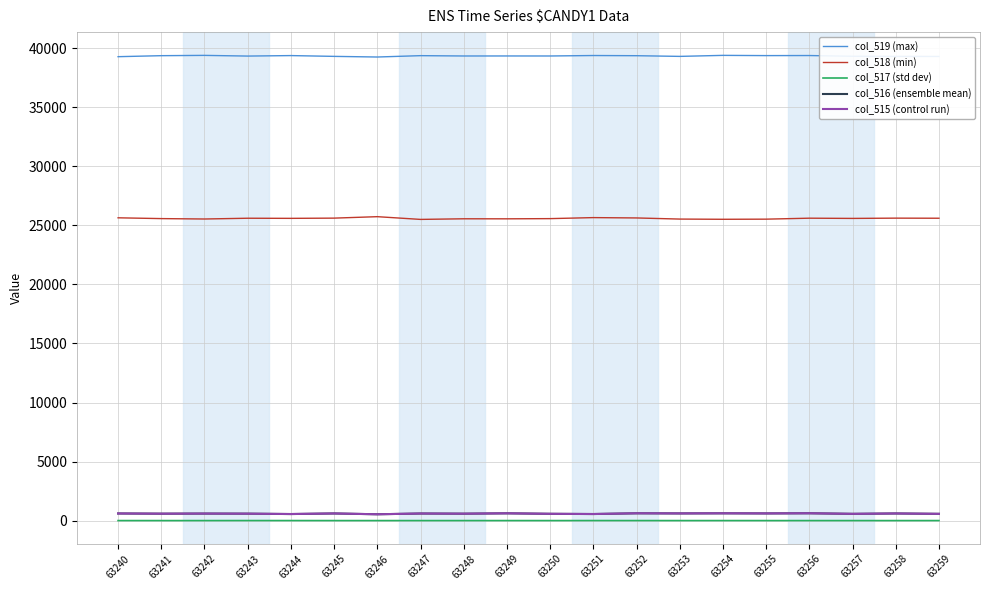

True or false: col_517 (std dev) and col_515 (control run) cross at least once.

False